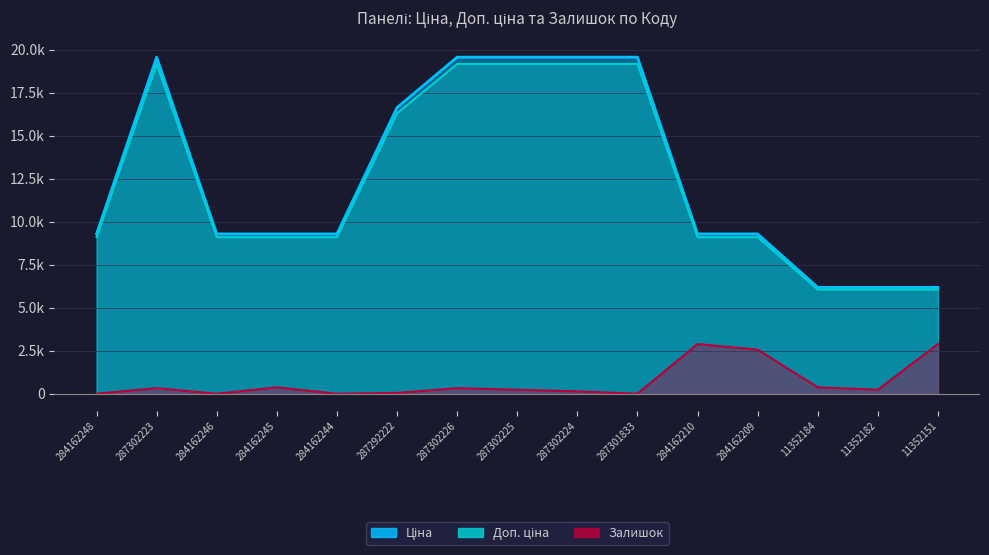

What position from the right is 287302226?

9